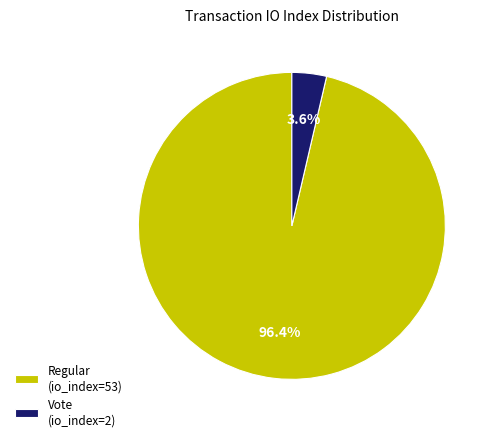

Rank the categories by value from lowest to highest.

Vote (io_index=2), Regular (io_index=53)